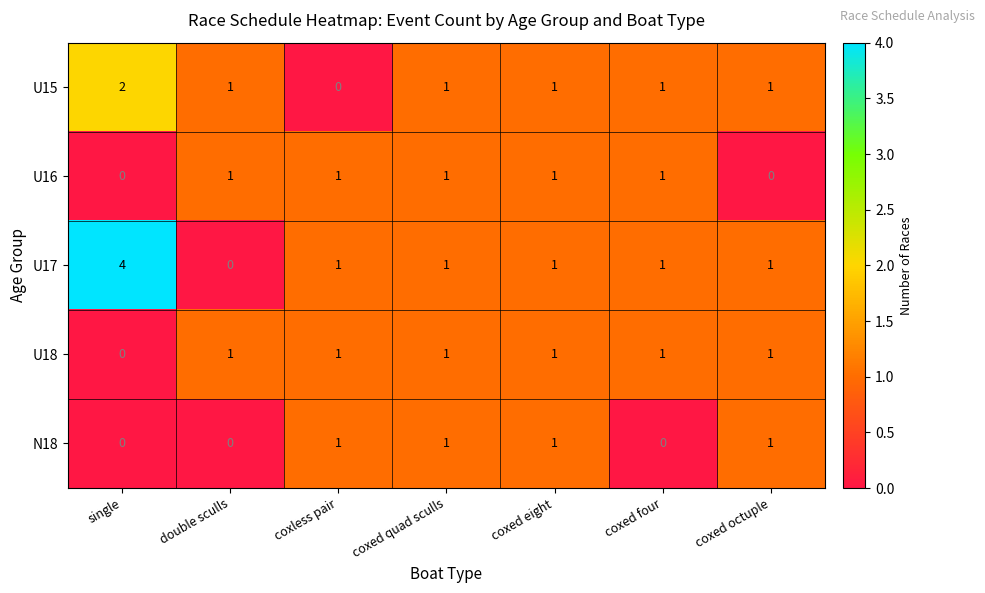

What is the sum of all U15 values?

7